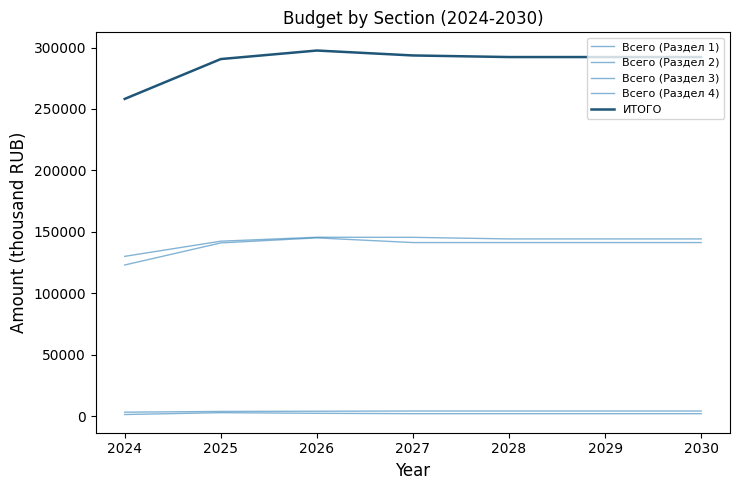

True or false: ИТОГО and Всего (Раздел 4) cross at least once.

False